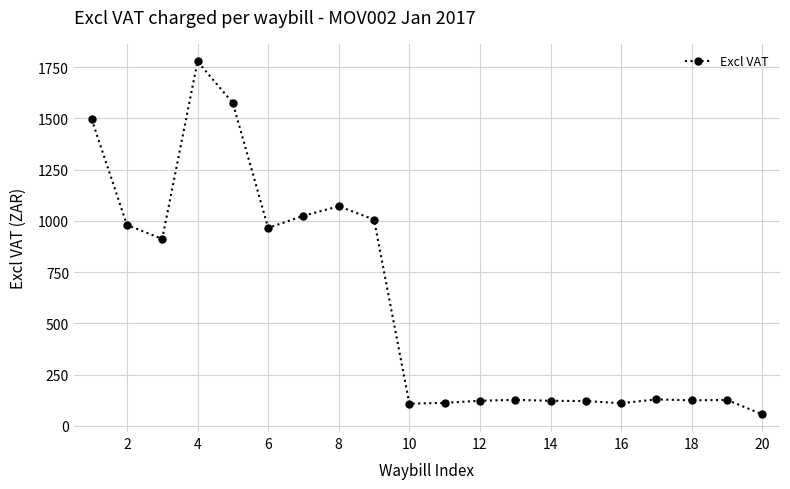

How many lines are shown in the chart?

1